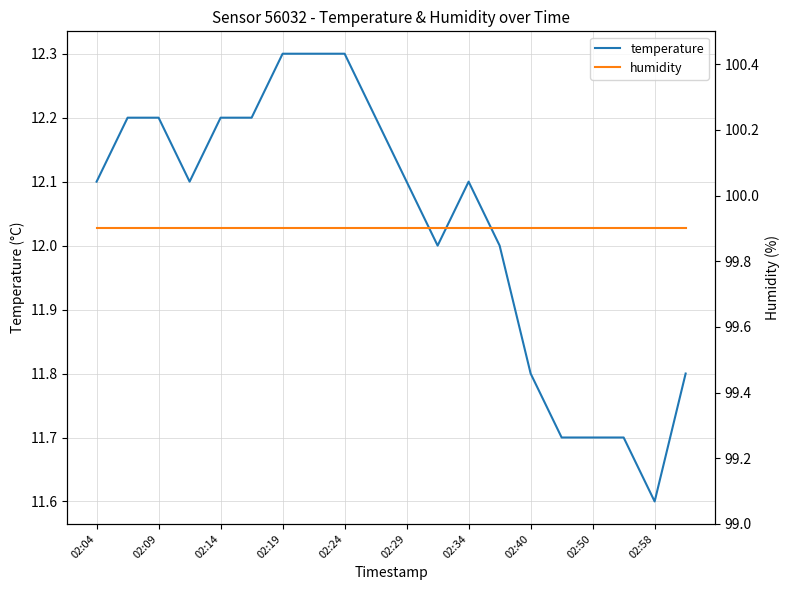

Reading right to left, extract all data points from this chart.

temperature: 11.8	11.6	11.7	11.7	11.7	11.8	12.0	12.1	12.0	12.1	12.2	12.3	12.3	12.3	12.2	12.2	12.1	12.2	12.2	12.1
humidity: 99.9	99.9	99.9	99.9	99.9	99.9	99.9	99.9	99.9	99.9	99.9	99.9	99.9	99.9	99.9	99.9	99.9	99.9	99.9	99.9